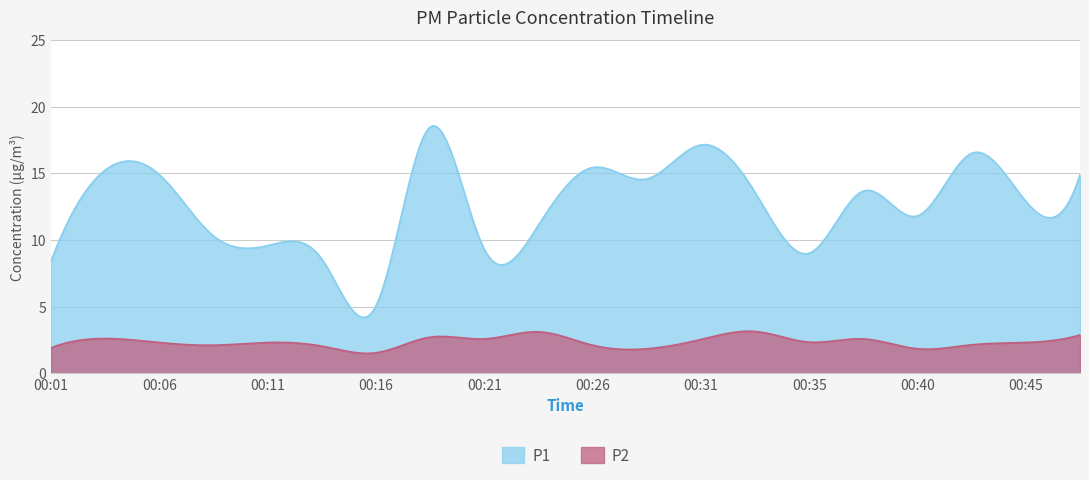

Between 00:14 and 00:45, which series saw the biggest shift?

P1